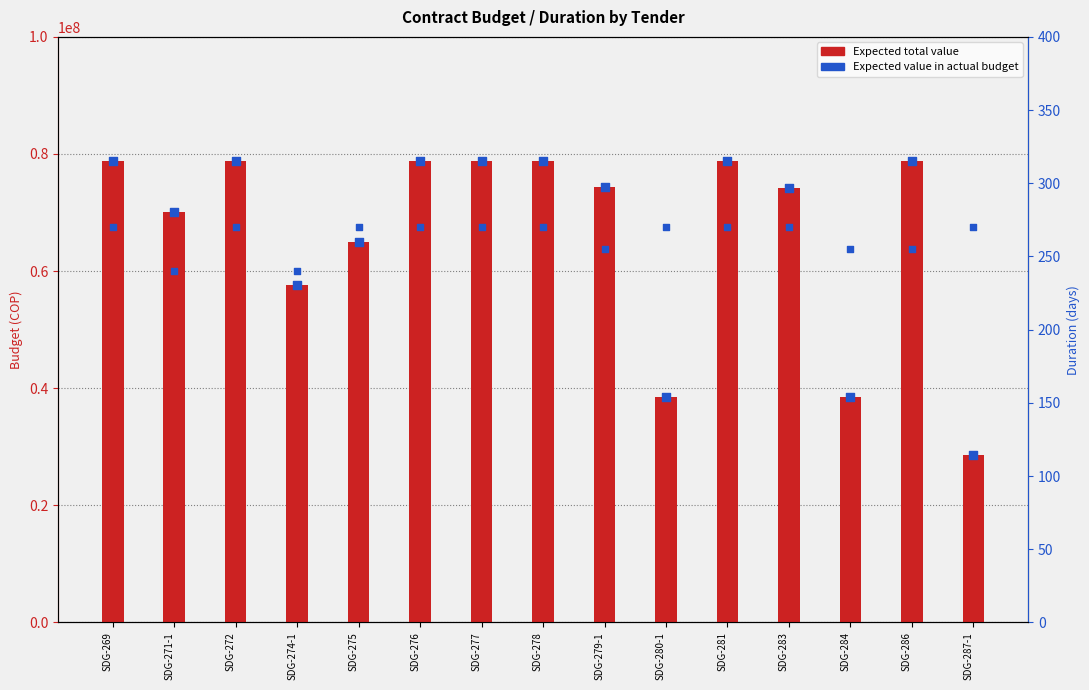

Which series reaches the maximum Y coordinate?

Expected total value